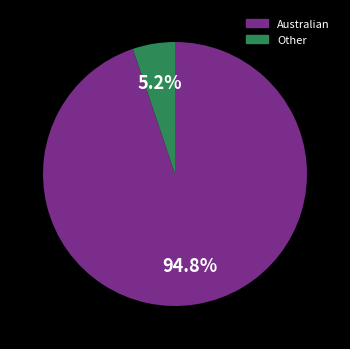

To the nearest percent, what portion does Australian represent?

95%